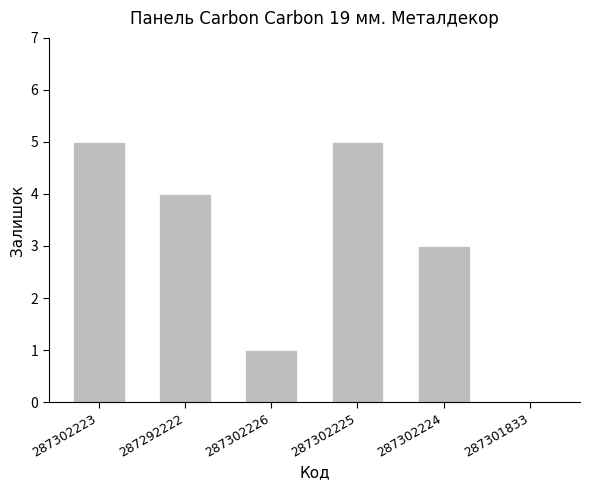

The chart shows a value of 0 at 287301833. True or false?

True